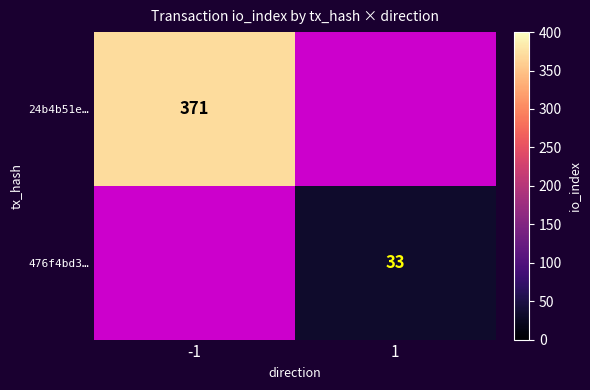

Is the value of 476f4bd3… at 1 greater than the value of 24b4b51e… at -1?

No